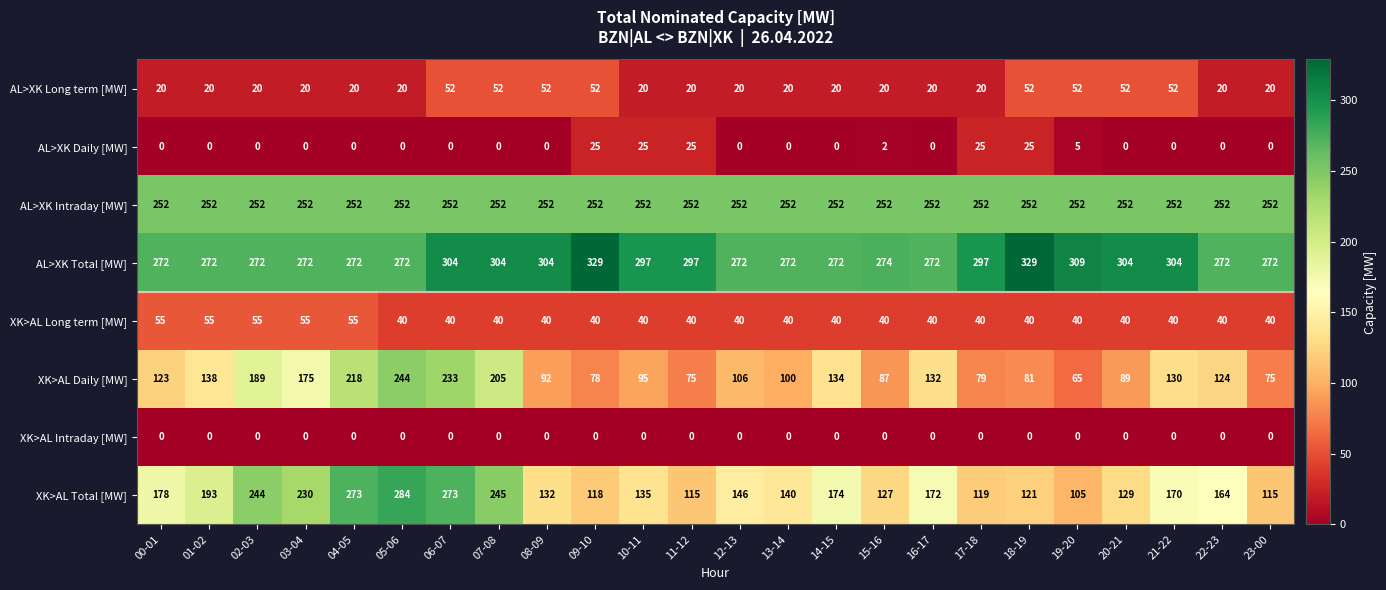

Where is XK>AL Daily [MW] nearest to the value 154?

01-02